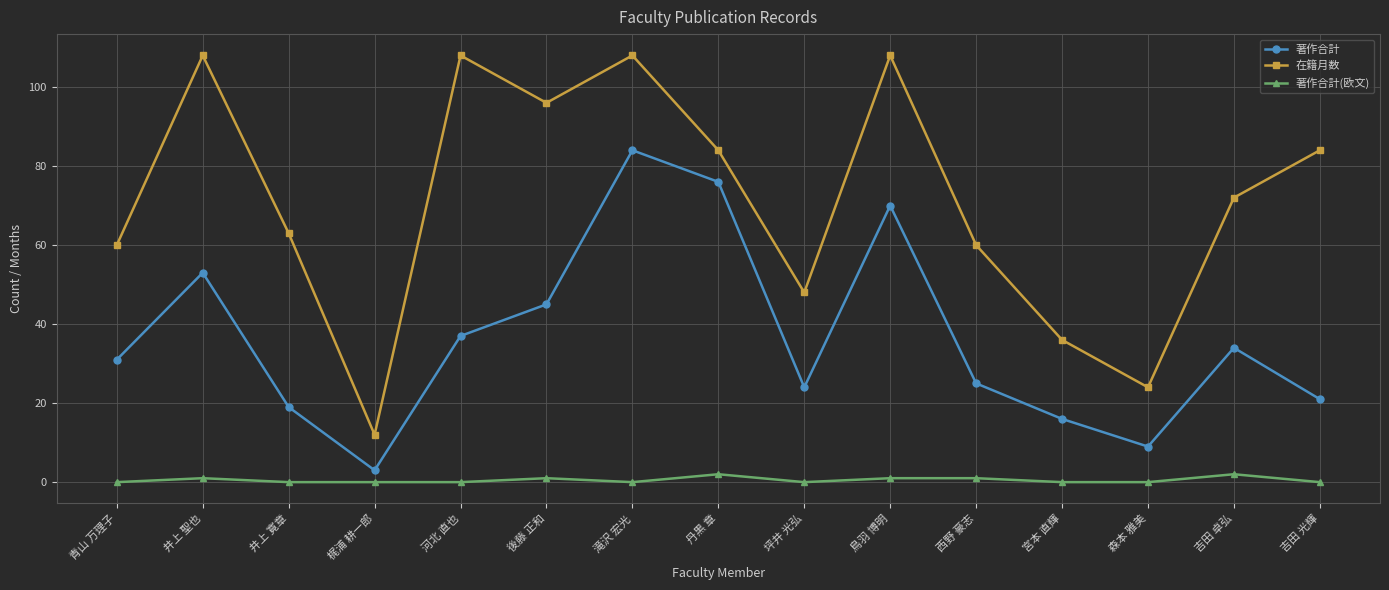

True or false: 著作合計(欧文) and 著作合計 cross at least once.

False